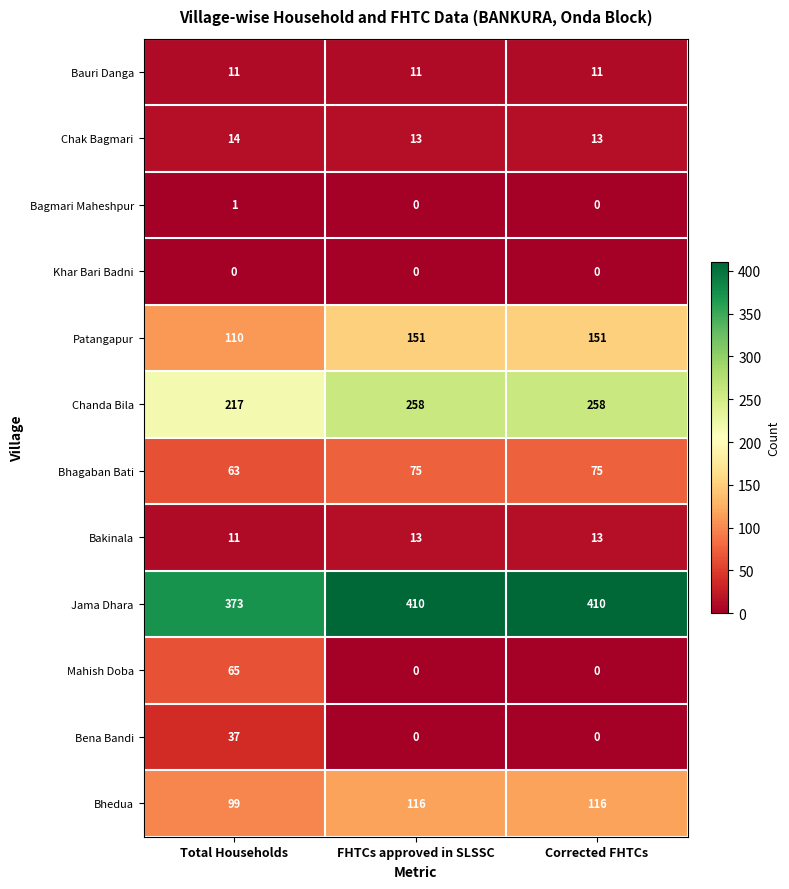

Between Total Households and Corrected FHTCs, which series saw the biggest shift?

Mahish Doba